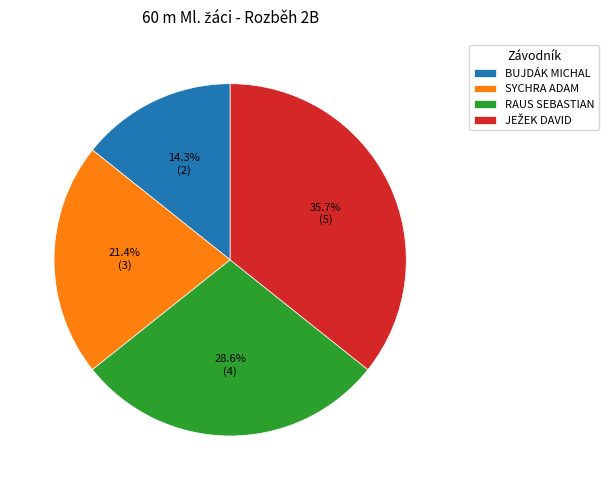

Which slice is the smallest?

BUJDÁK MICHAL